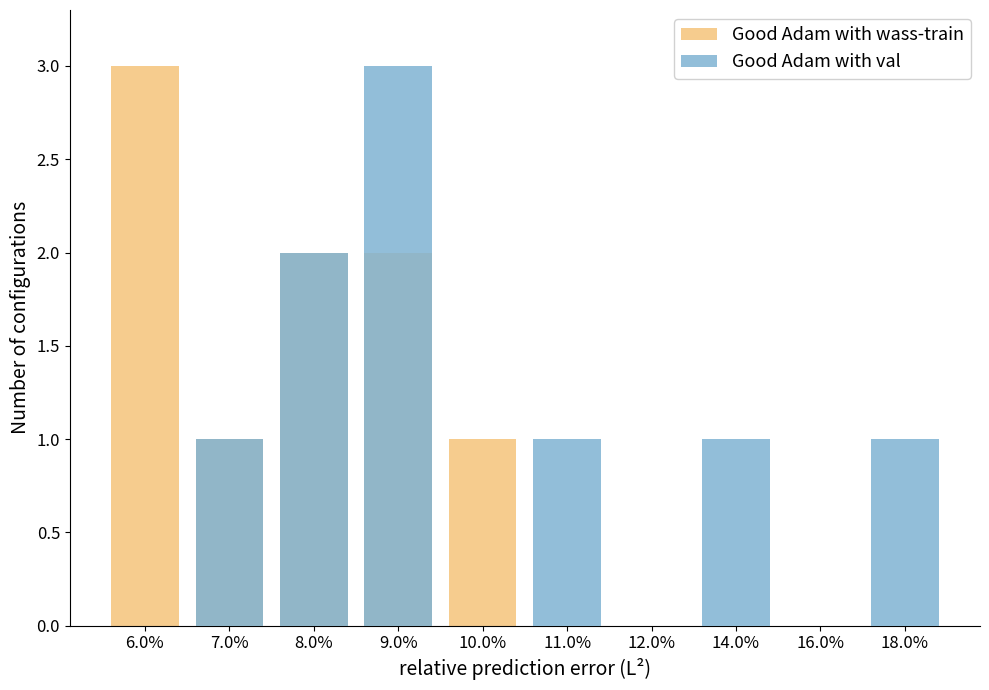

What are all the series names shown in the legend?

Good Adam with wass-train, Good Adam with val